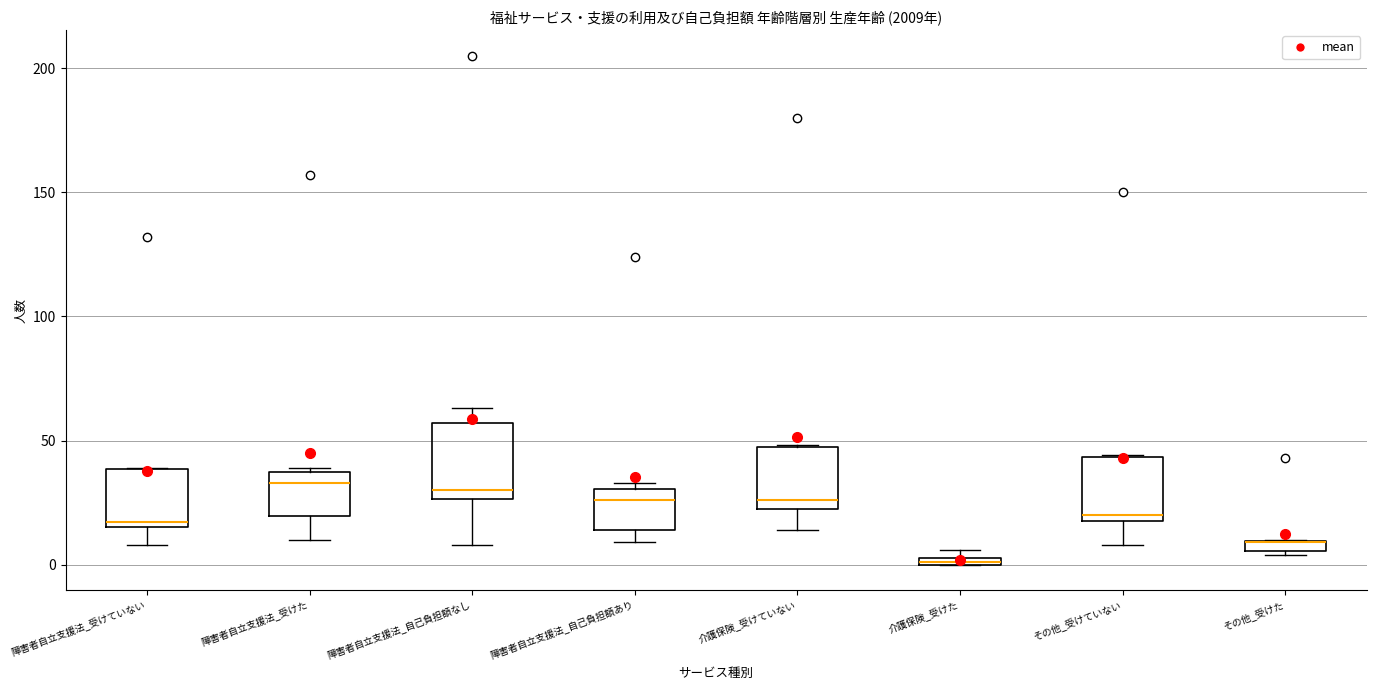

Where is the upper edge of the box for 障害者自立支援法_受けた on the y-axis? The values are not printed on the chart, so give them approximately, as read against the axis.

40